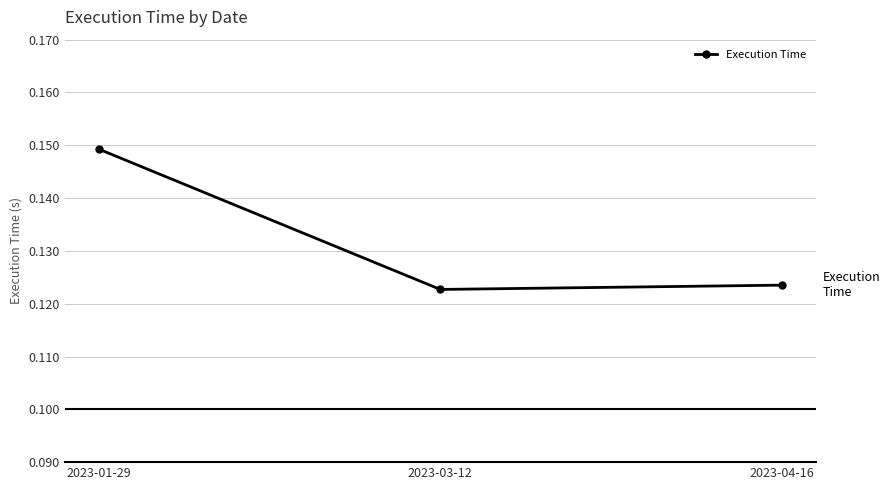

Count the number of data series in this chart.

1